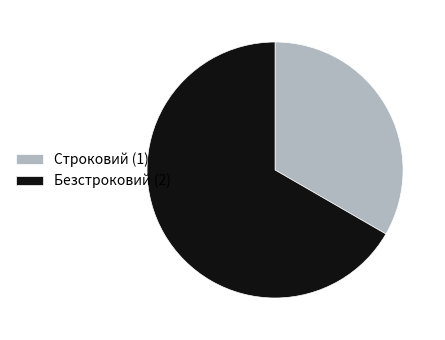

Combined, do Строковий (1) and Безстроковий (2) account for over 50%?

Yes